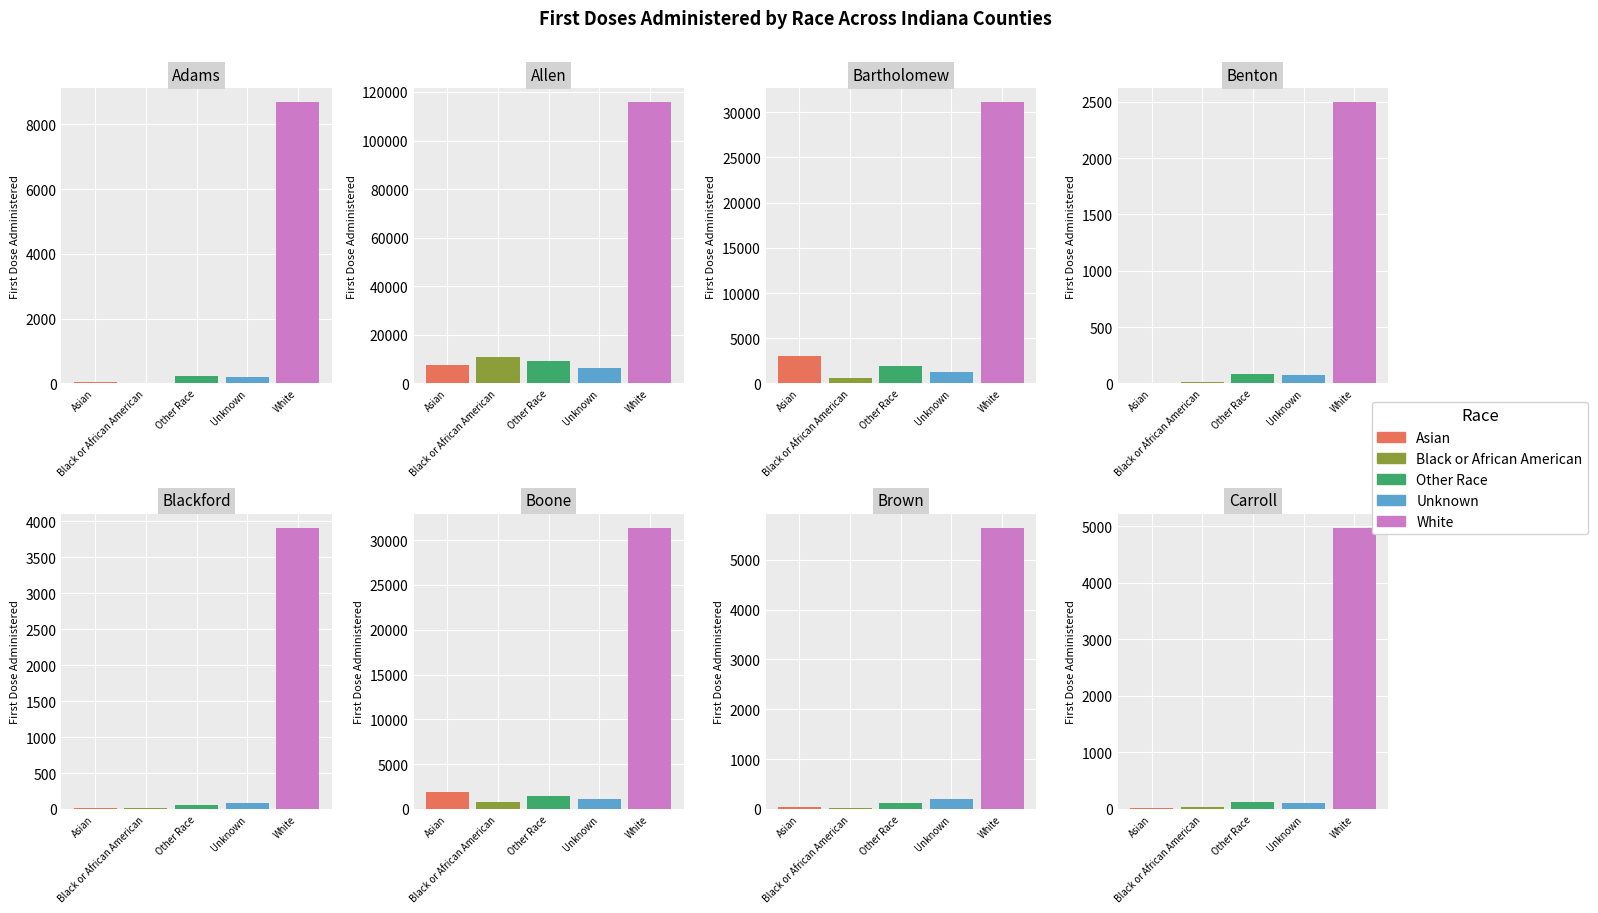

What is the average value of the Black or African American series?

1535